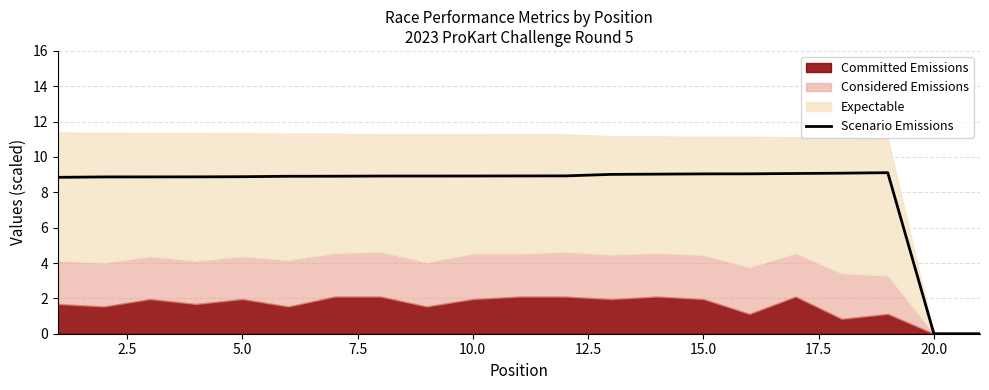

How many data points are less than 8?

2